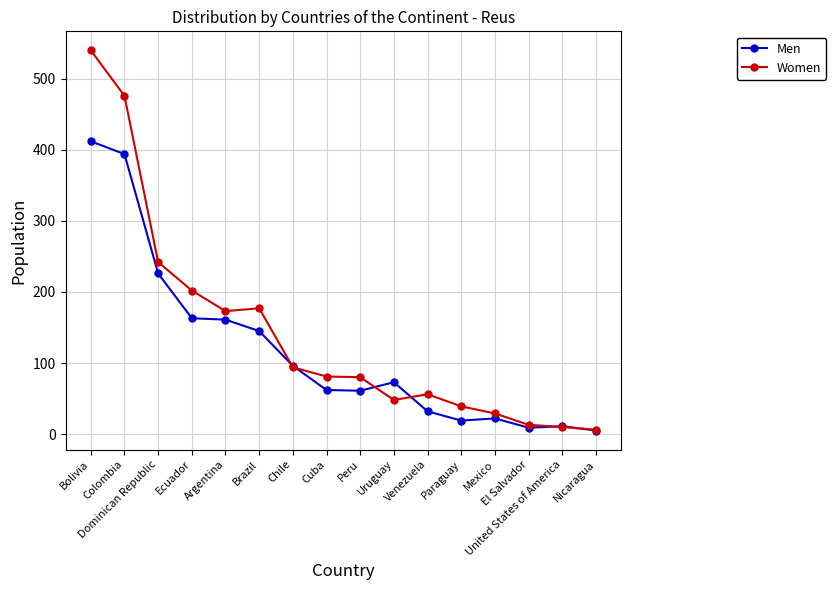

Between Ecuador and Venezuela, which series saw the biggest shift?

Women